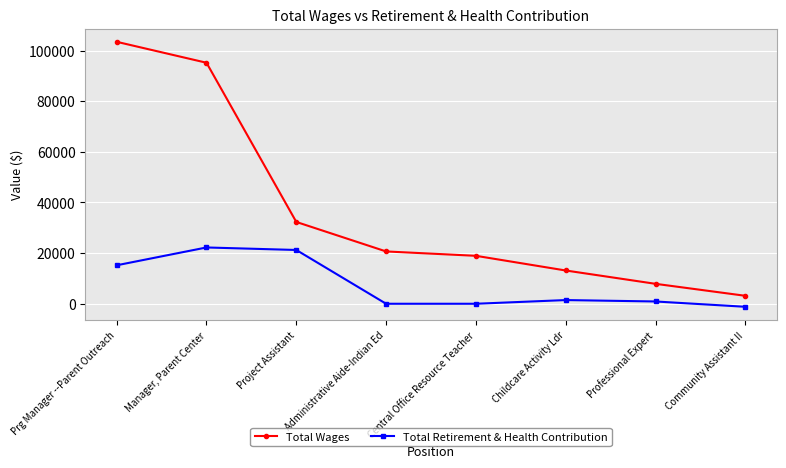

What is the maximum value shown in the chart?

103457